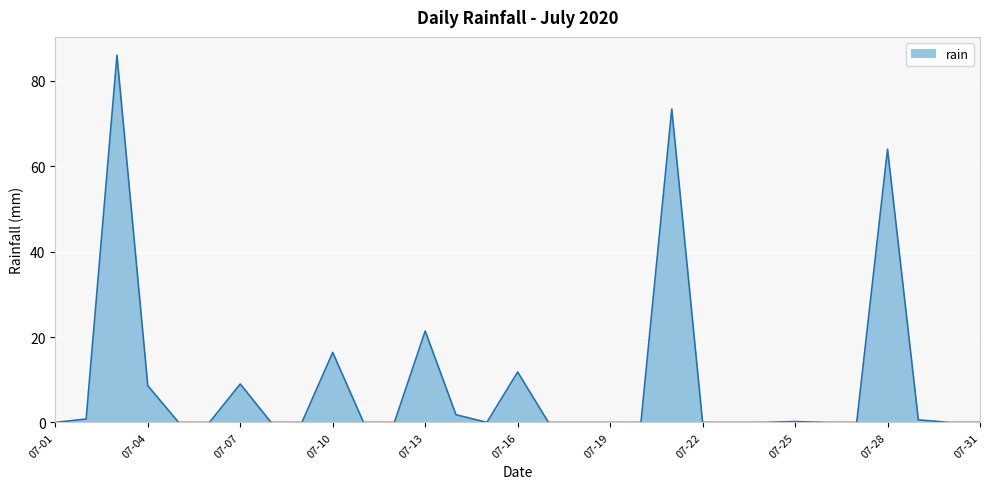

What is the greatest value displayed?

86.0